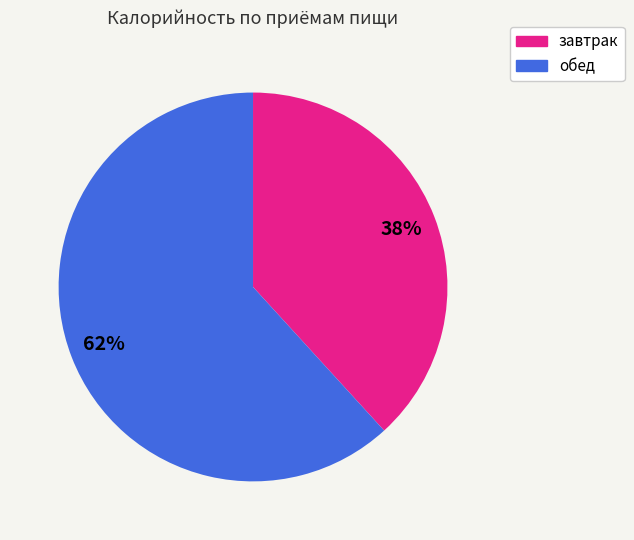

True or false: завтрак accounts for 38% of the total.

True